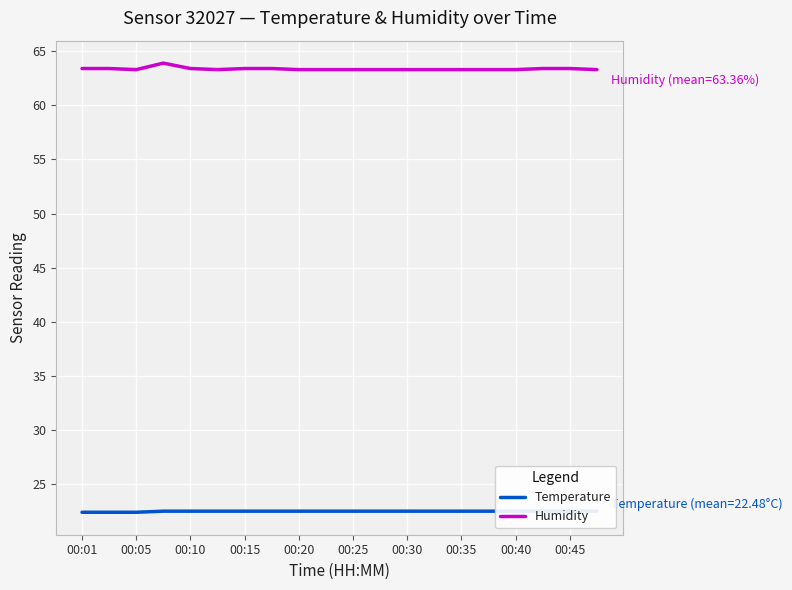

How many distinct data groups are displayed?

2